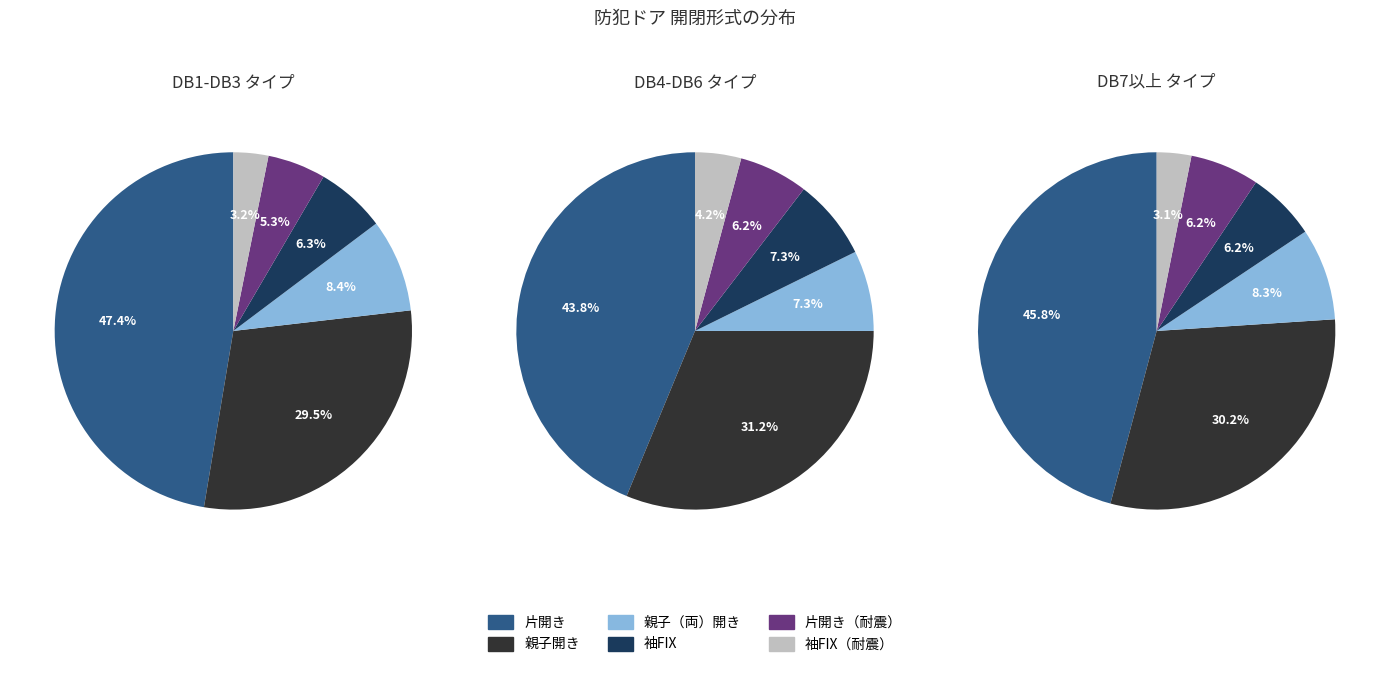

What is the change in value from 袖FIX to 袖FIX（耐震）?

-3